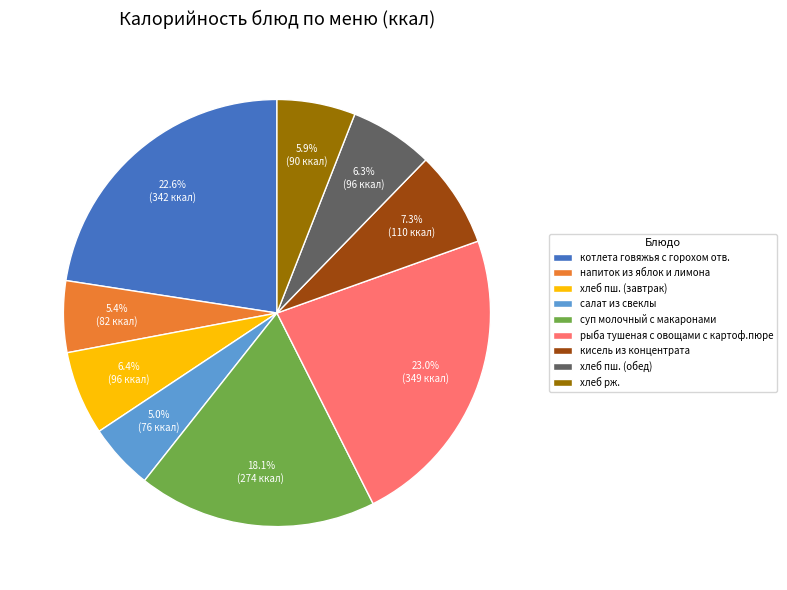

To the nearest percent, what portion does хлеб пш. (завтрак) represent?

6%